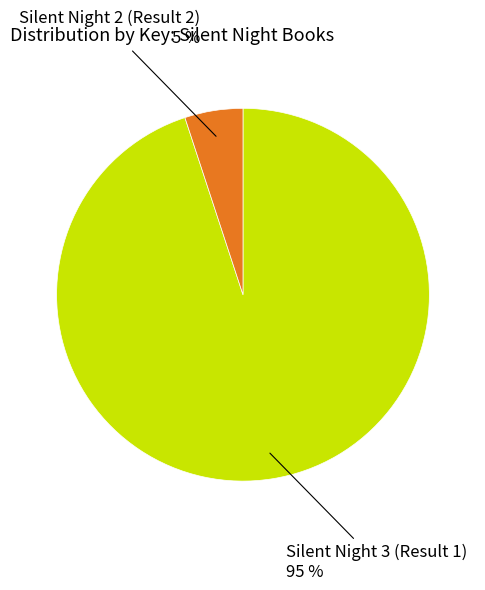

To the nearest percent, what is the difference between the largest and smallest slice percentages?

90%